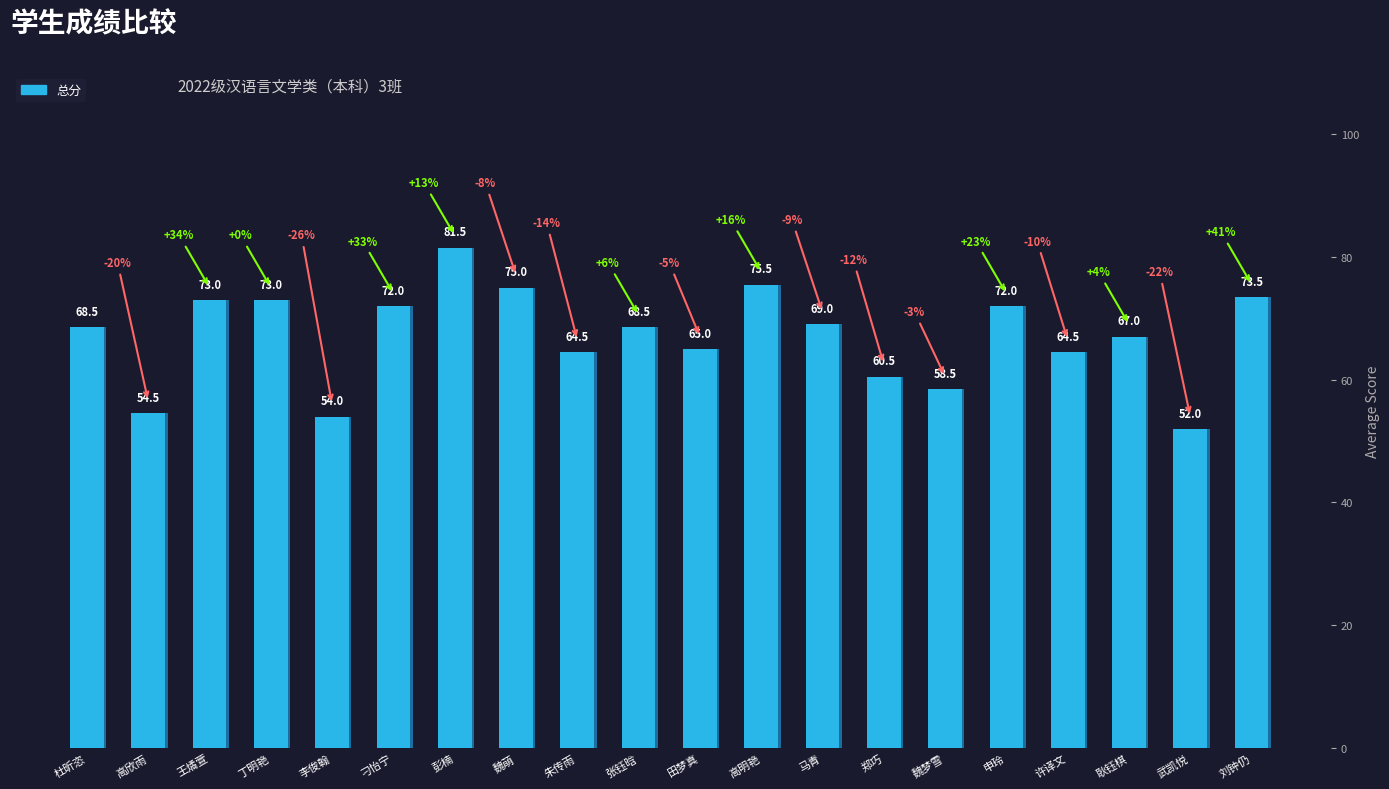

The chart shows a value of 126.0 at 丁明艳. True or false?

False